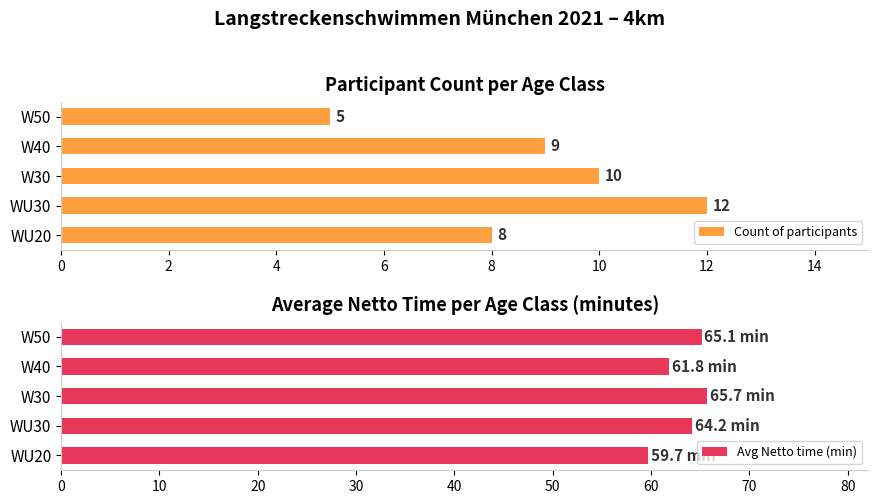

List the series in order of their overall mean, highest first.

Avg Netto time (min), Count of participants